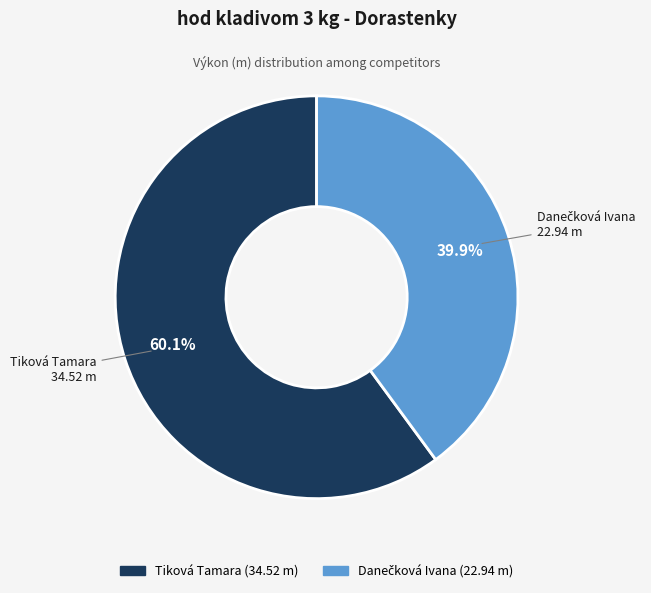

Which category accounts for the majority?

Tiková Tamara